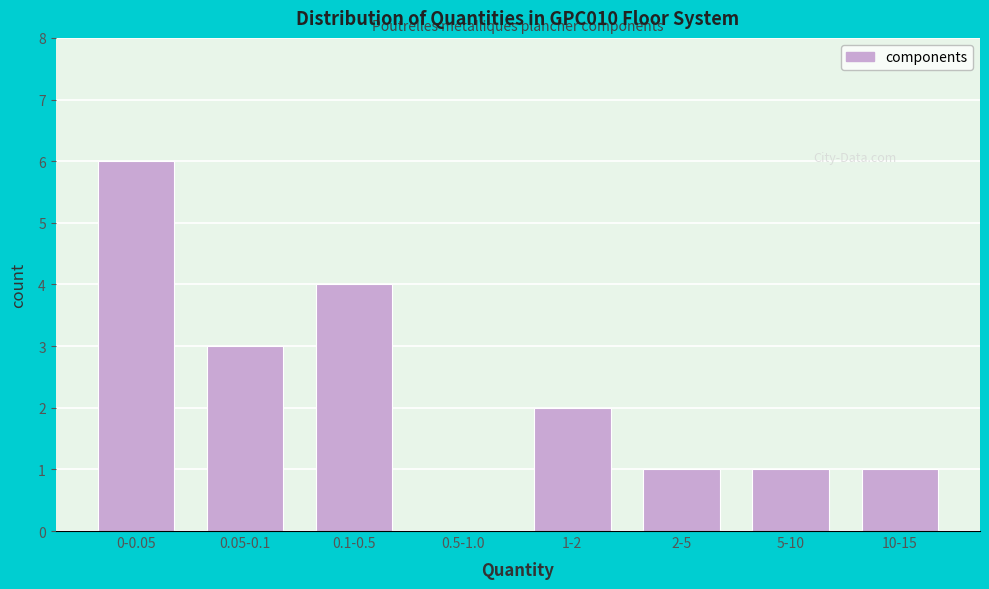

Reading right to left, what are all the values shown in this chart?

10-15=1	5-10=1	2-5=1	1-2=2	0.5-1.0=0	0.1-0.5=4	0.05-0.1=3	0-0.05=6